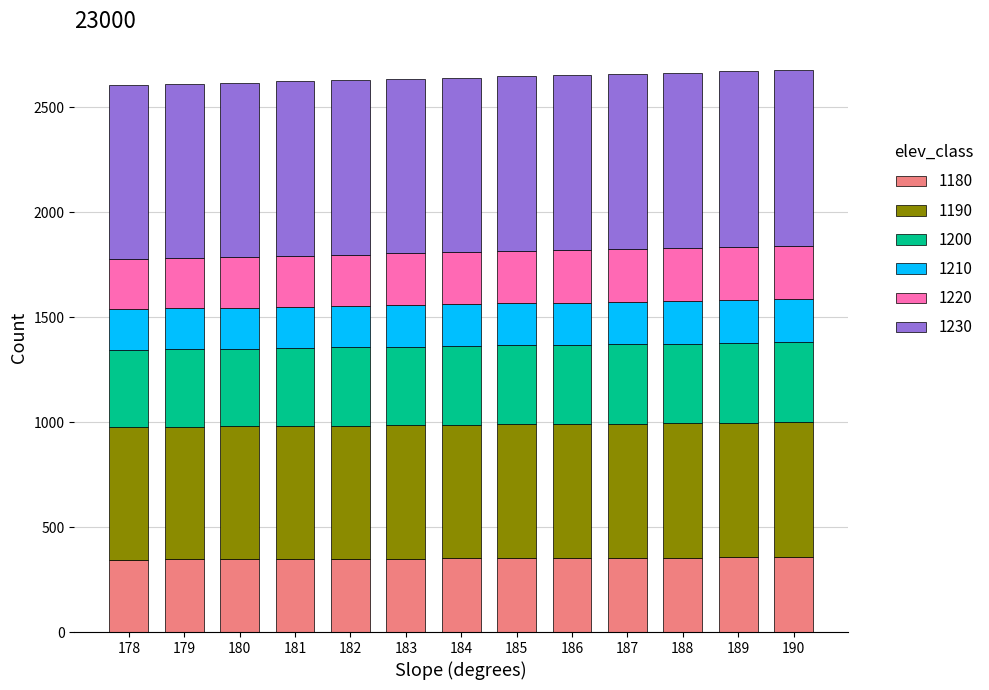

What is the maximum value for 1180?

357